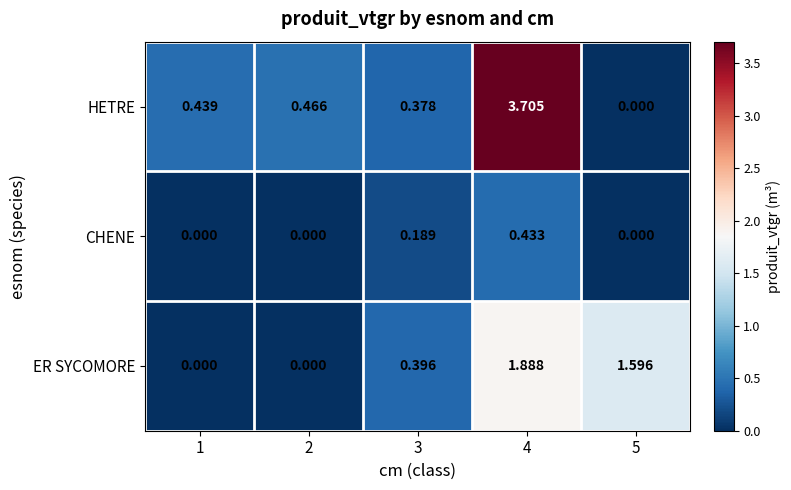

Rank the series by their average value, from highest to lowest.

HETRE, ER SYCOMORE, CHENE